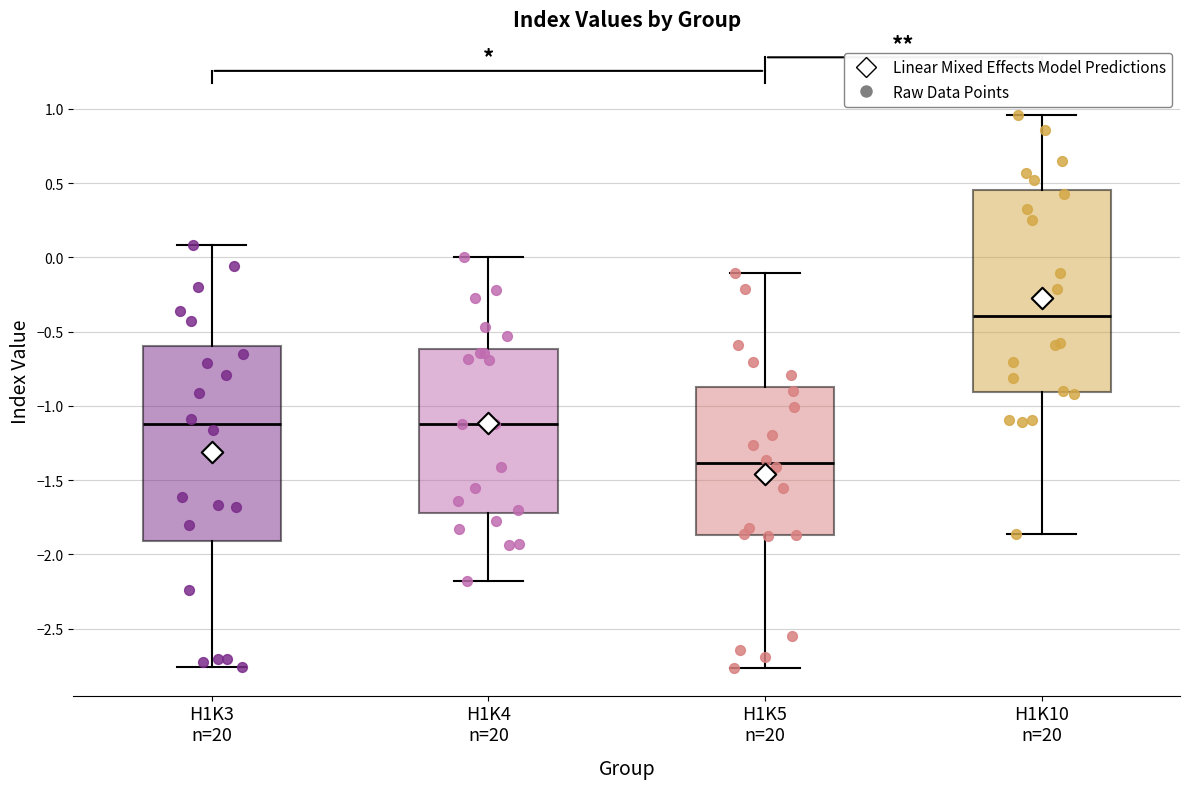

Reading left to right, transcribe this box plot: for each box, give where its median line is, the range the box spans, and where its two whiskers end, as read against the y-axis. The values are not printed on the chart, so give them approximately, as read against the axis.

H1K3 n=20: median -1.10, box -1.90 to -0.60, whiskers -2.75 to 0.10
H1K4 n=20: median -1.10, box -1.70 to -0.60, whiskers -2.20 to 0.00
H1K5 n=20: median -1.40, box -1.85 to -0.85, whiskers -2.75 to -0.10
H1K10 n=20: median -0.40, box -0.90 to 0.45, whiskers -1.85 to 0.95